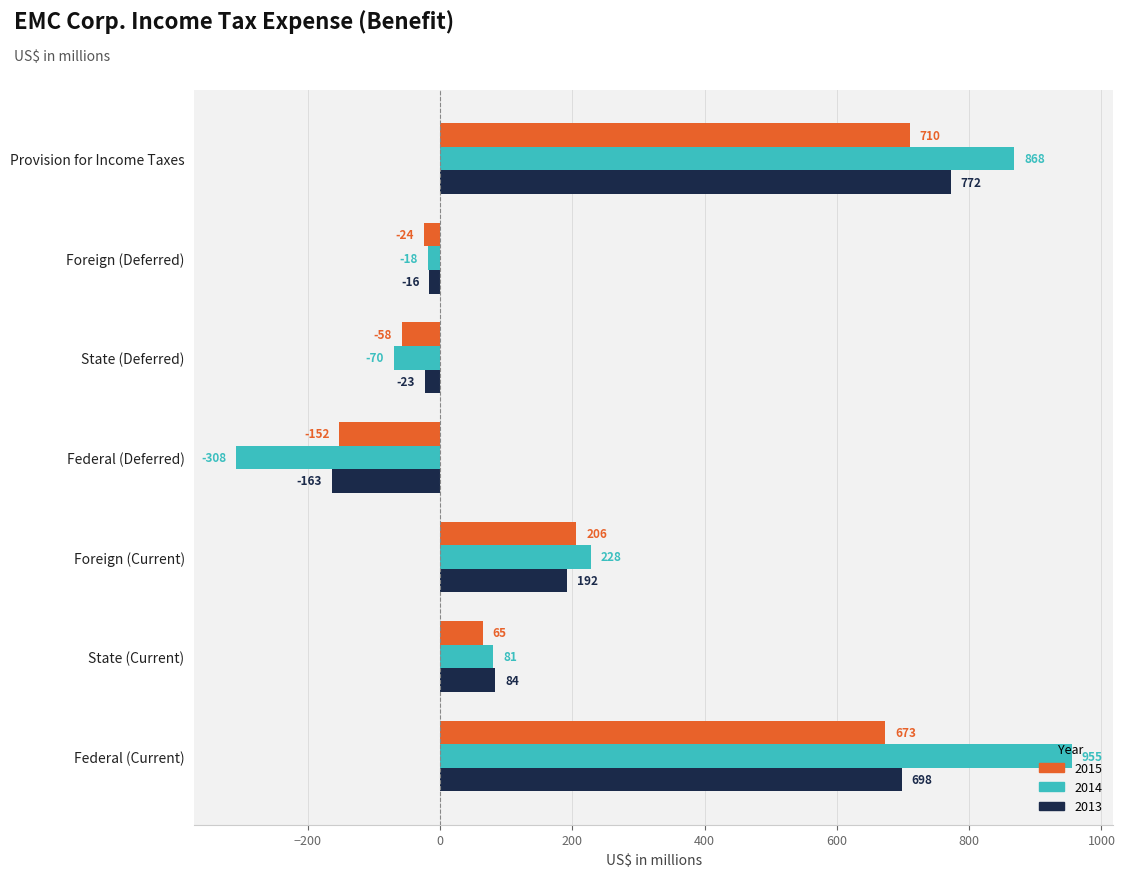

What is the approximate value of 2015 at Federal (Current), to the nearest 50?

650